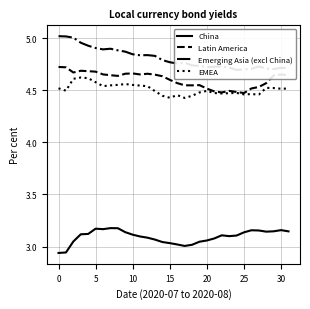

True or false: Emerging Asia (excl China) has more than 1 interior local peaks.

True